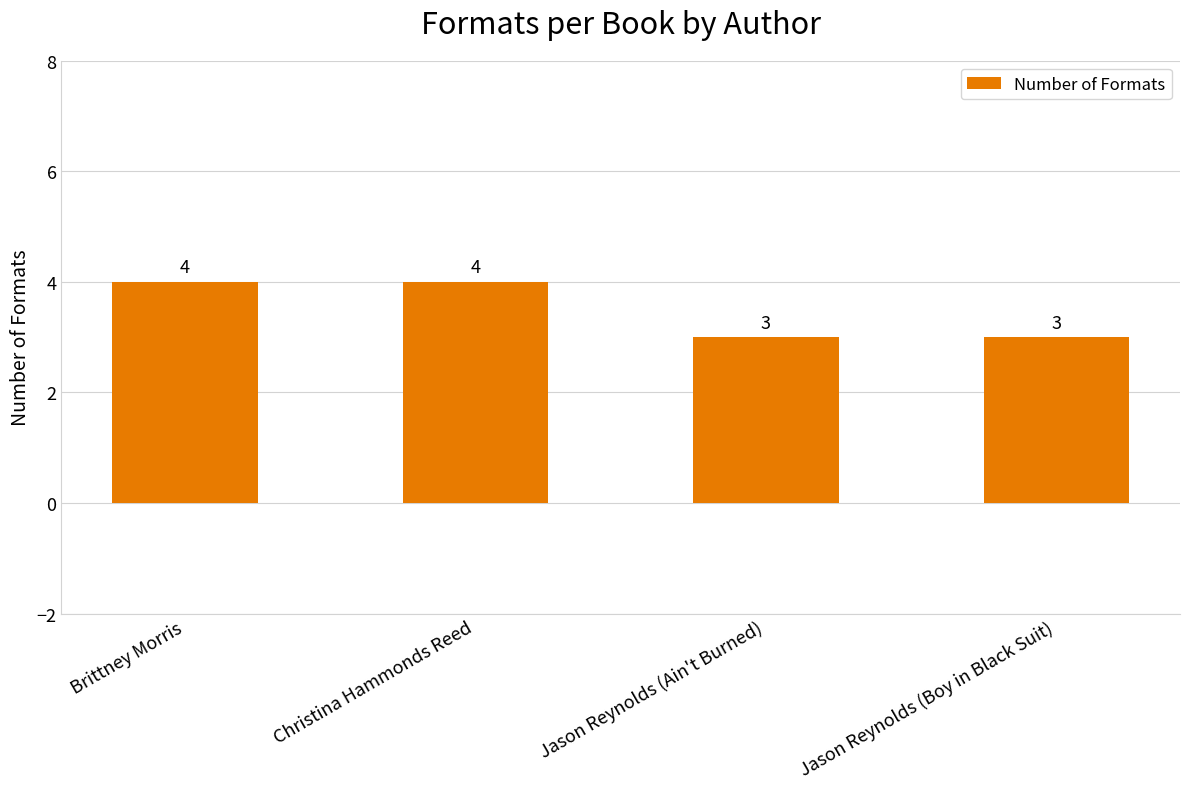

What is the smallest value displayed?

3